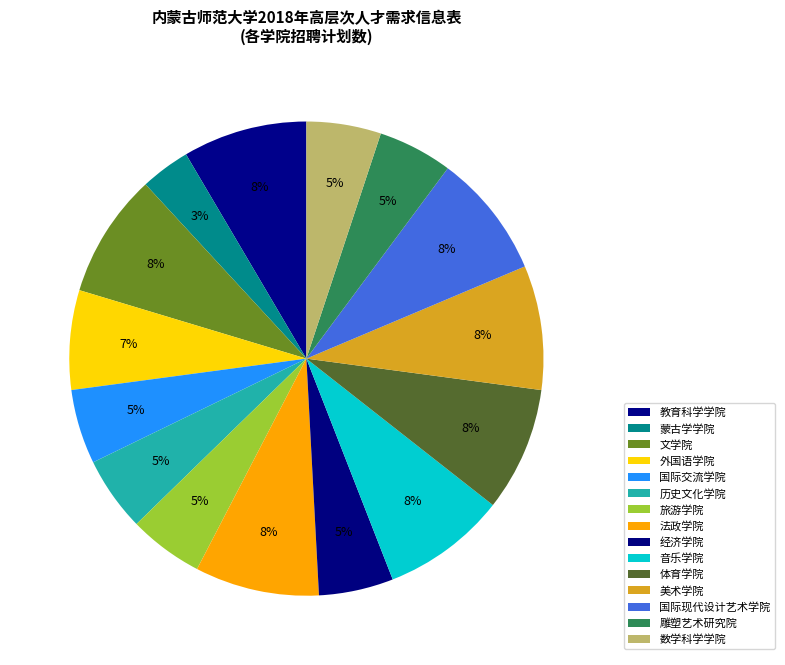

To the nearest percent, what percentage of the pie is 旅游学院?

5%